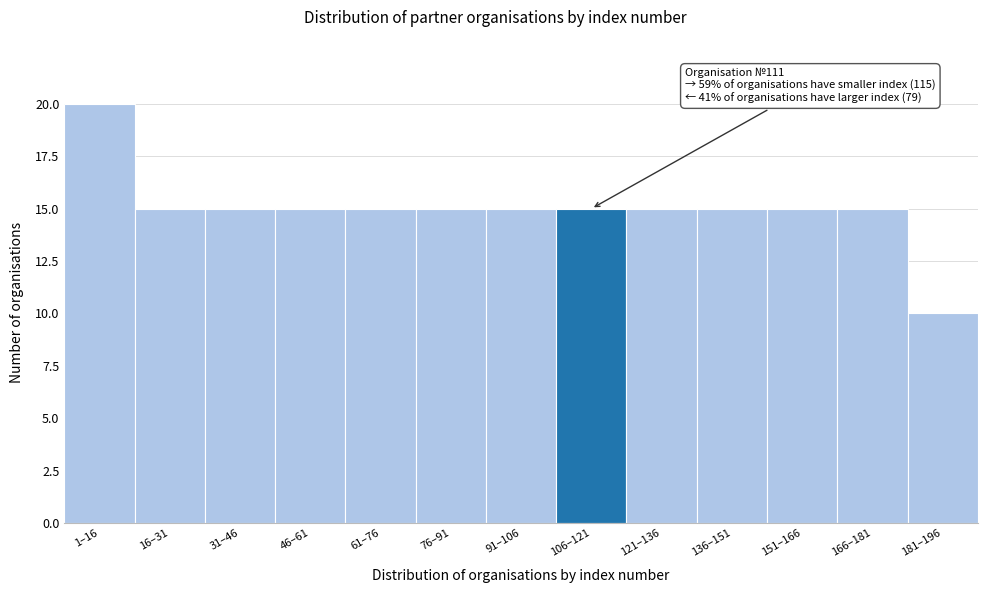

Reading left to right, extract all data points from this chart.

1–16=20	16–31=15	31–46=15	46–61=15	61–76=15	76–91=15	91–106=15	106–121=15	121–136=15	136–151=15	151–166=15	166–181=15	181–196=10